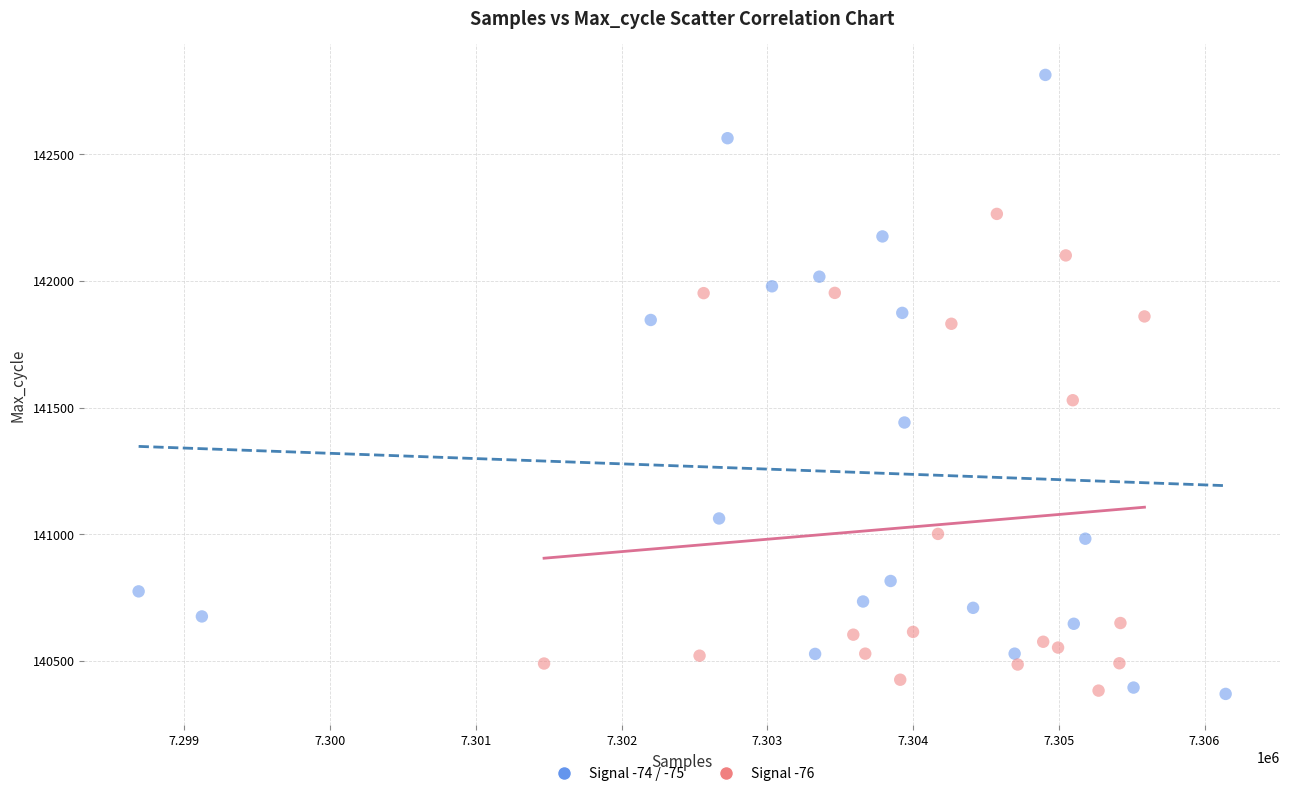

Which series has the widest spread of Y values?

Signal -74 / -75